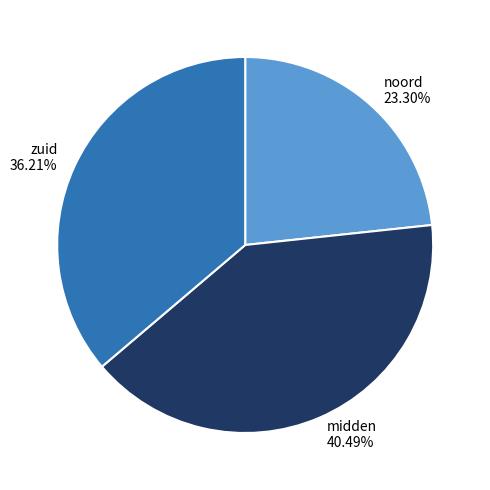

What percentage is the zuid slice, to the nearest percent?

36%